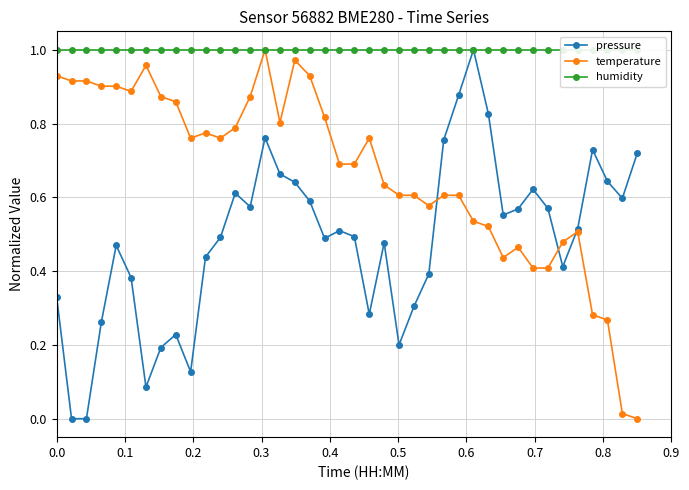

How many interior local peaks does the temperature series have?

7